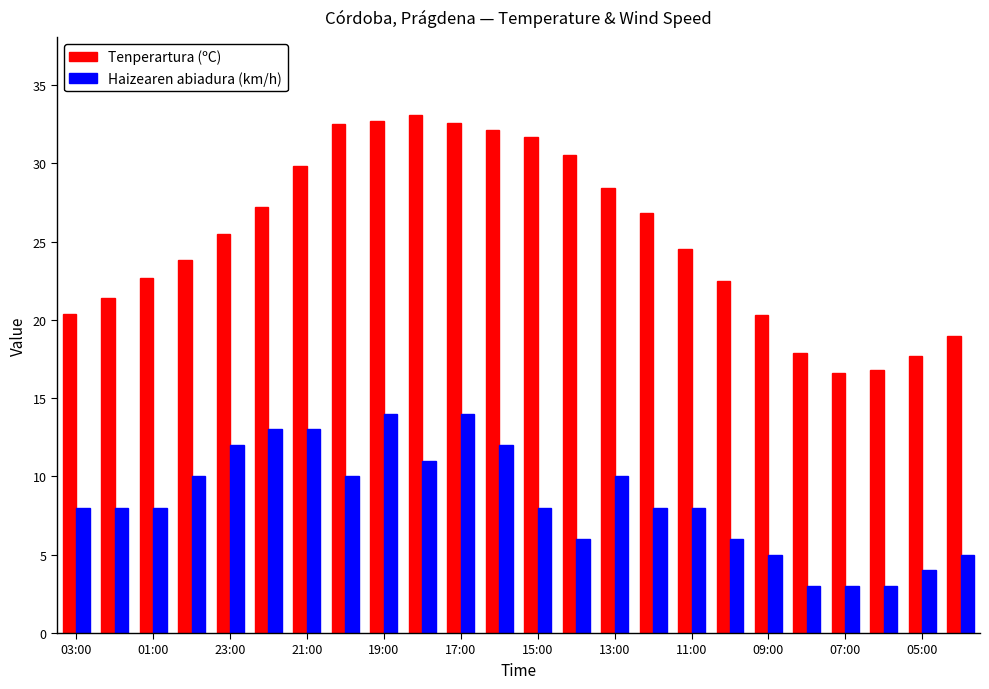

What is the difference between the maximum and minimum values in the Haizearen abiadura (km/h) series?

11.0